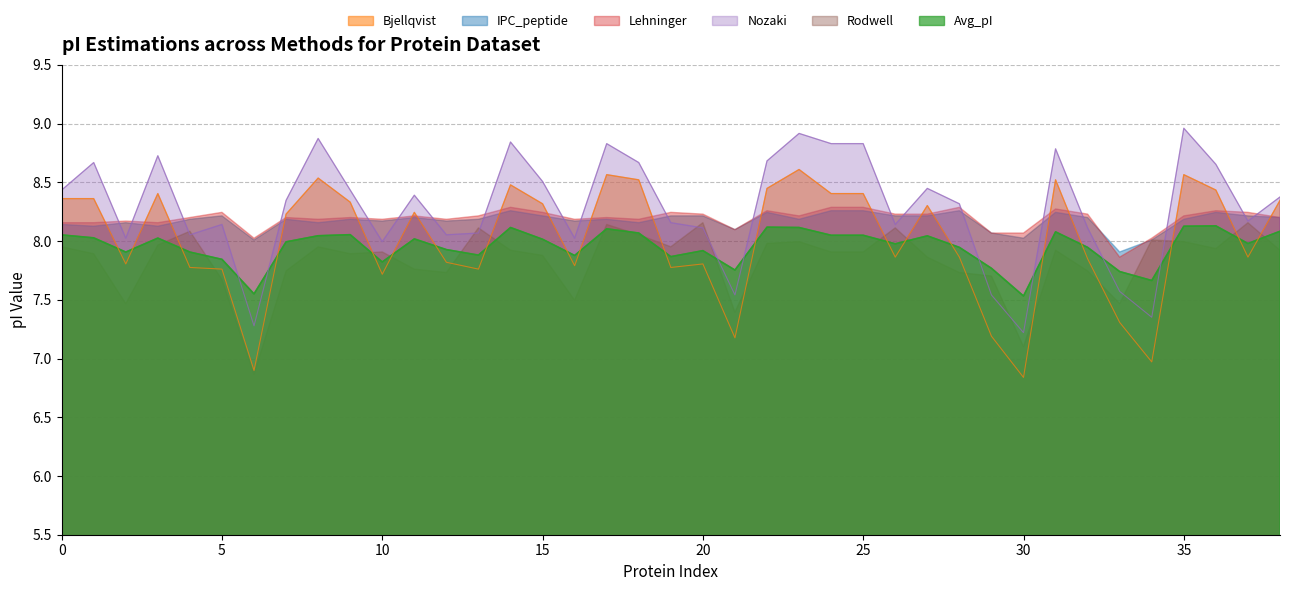

What is the difference between the highest and lowest values at 15?

0.6